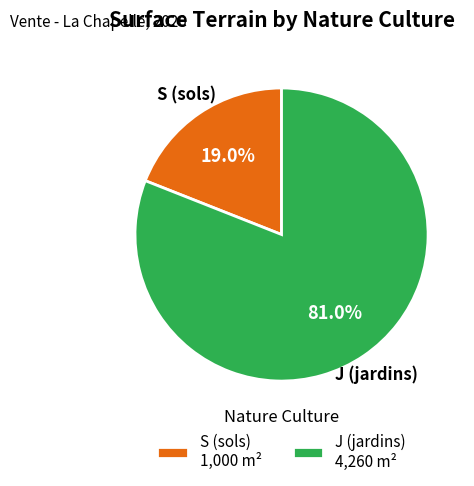

Rank the categories by value from lowest to highest.

S (sols), J (jardins)